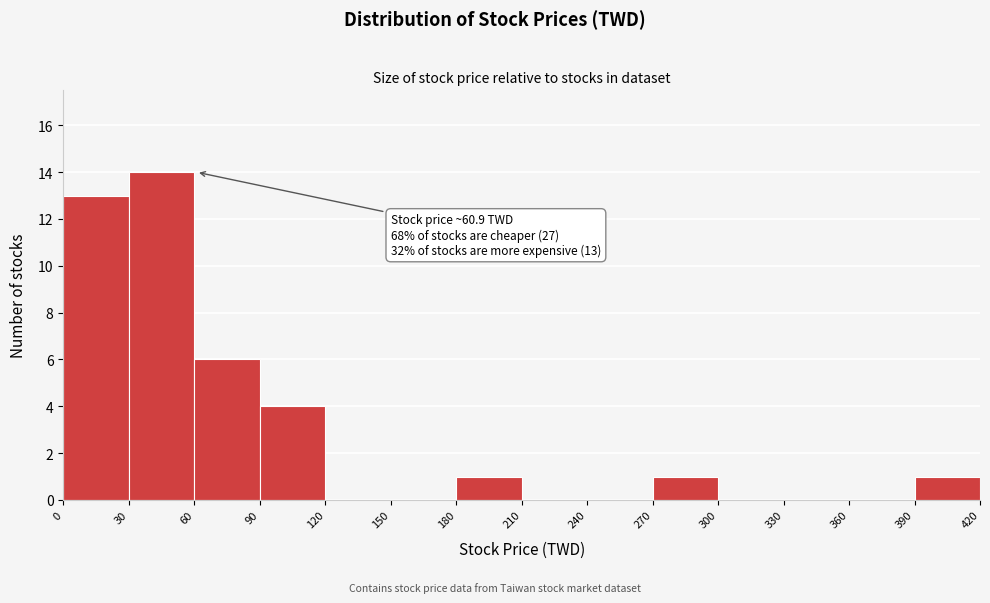

Over which range of the x-axis is the bar tallest?

30 to 60